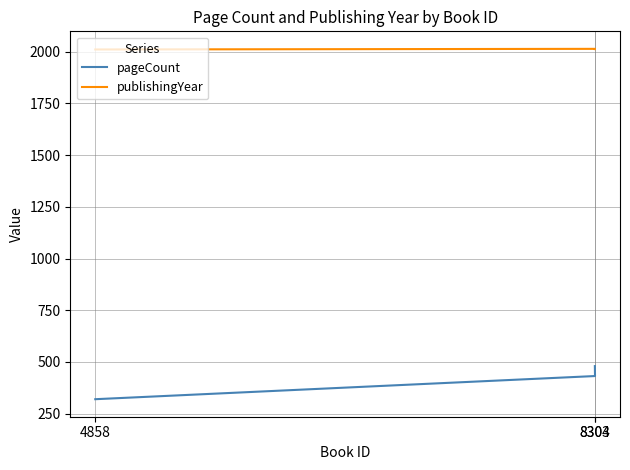

The value of pageCount at 4858 is 71. True or false?

False